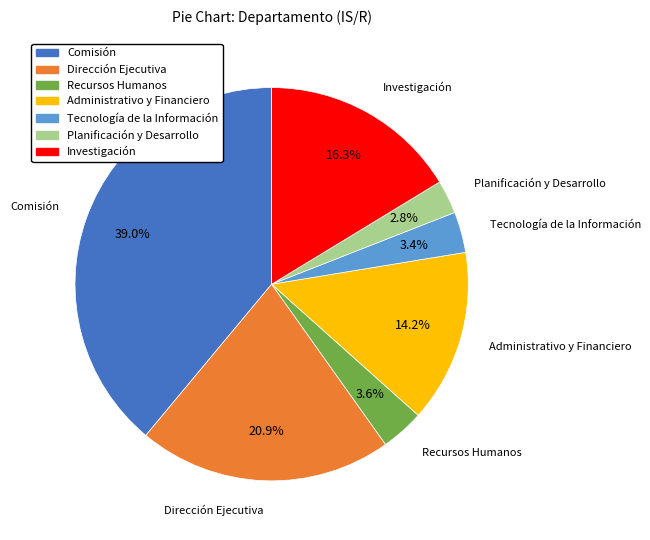

How much of the chart is everything except Recursos Humanos?

96.4%